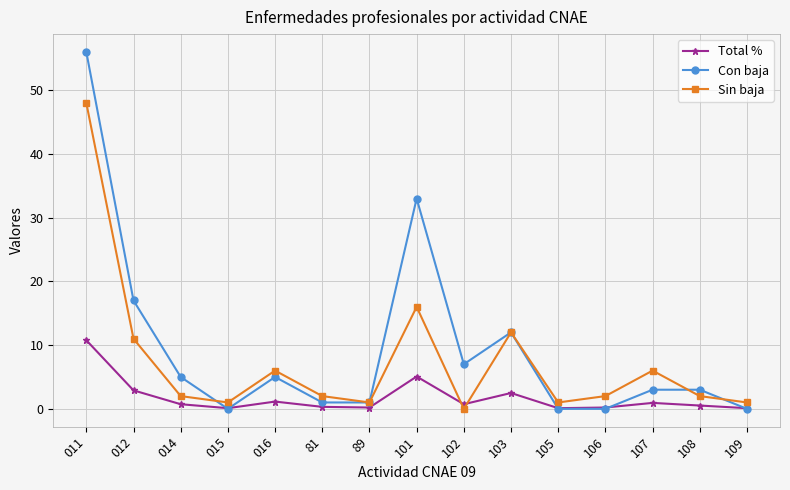

List the series in order of their peak value, lowest first.

Total %, Sin baja, Con baja